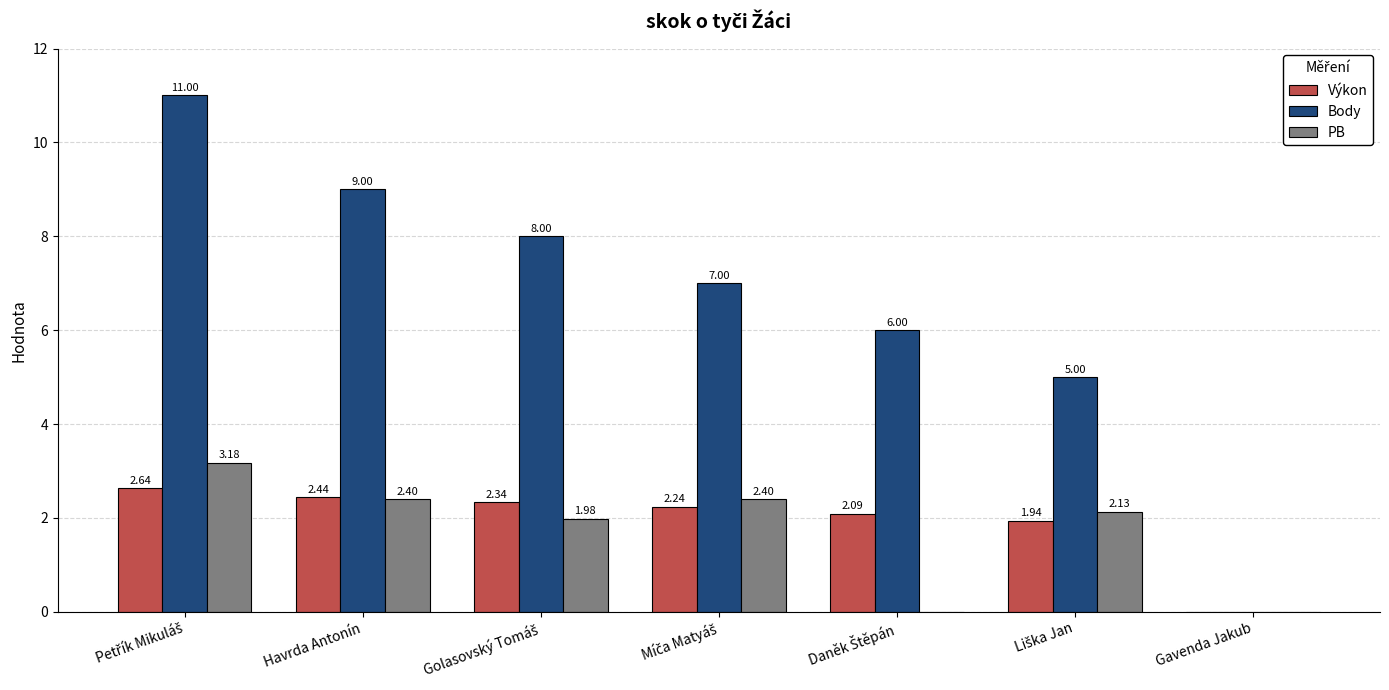

Which series has the largest total across all categories?

Body